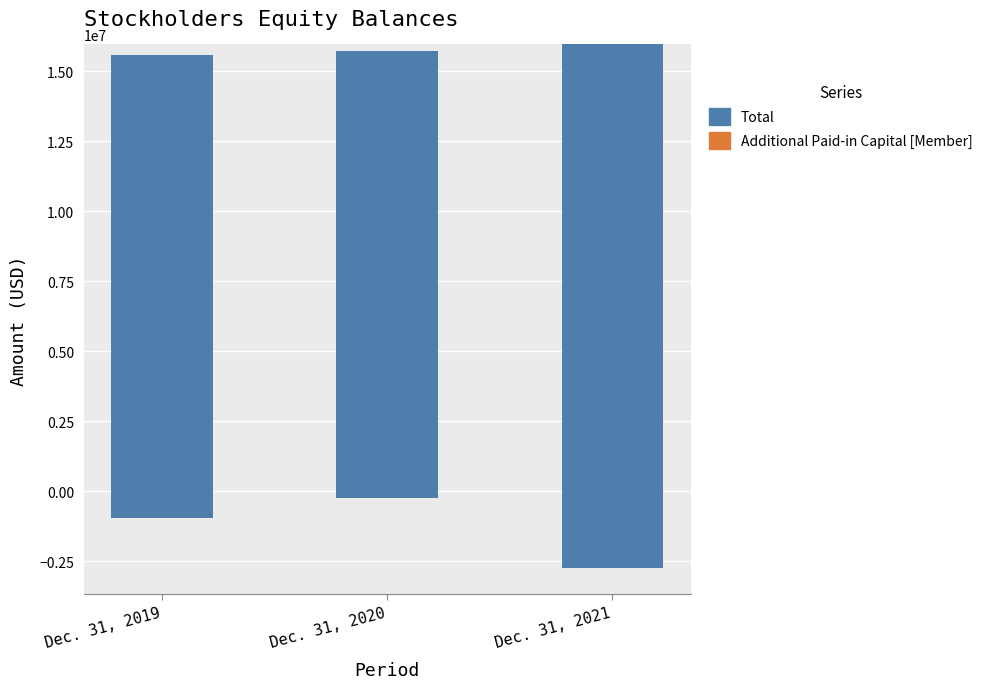

Reading left to right, transcribe all the data shown in this chart.

Additional Paid-in Capital [Member]: Dec. 31, 2019=15576955	Dec. 31, 2020=15723705	Dec. 31, 2021=15950403
Total: Dec. 31, 2019=-16521215	Dec. 31, 2020=-15977879	Dec. 31, 2021=-18697154